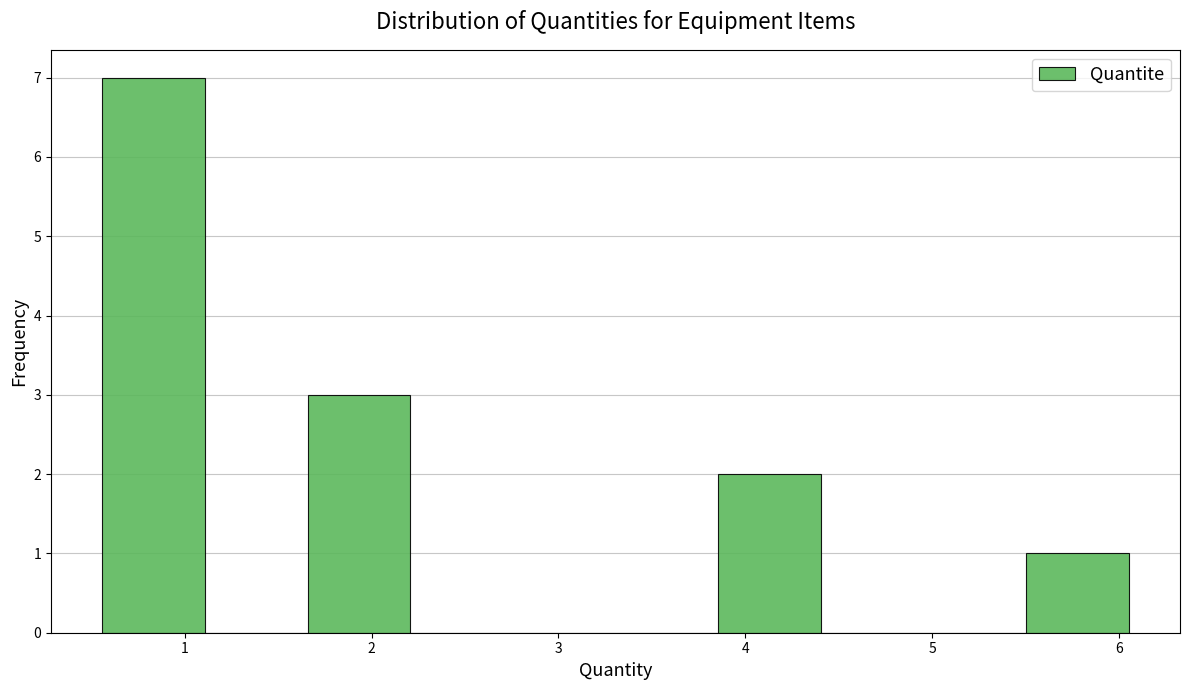

What is the height of the bar covering 5.5 to 6.1 on the x-axis? Neither the bar edges nor the heights are printed on the chart, so give them approximately, as read against the axes.

1